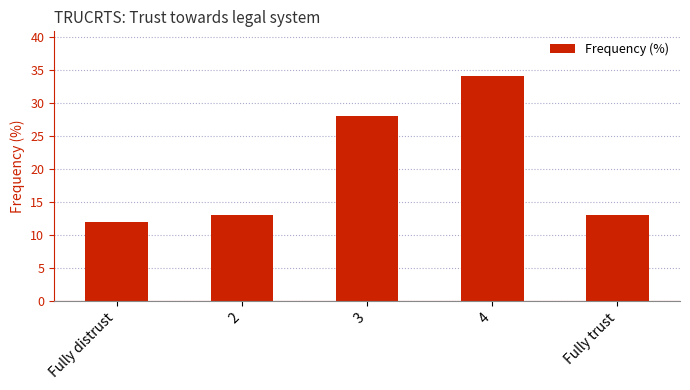

What is the average value?

20